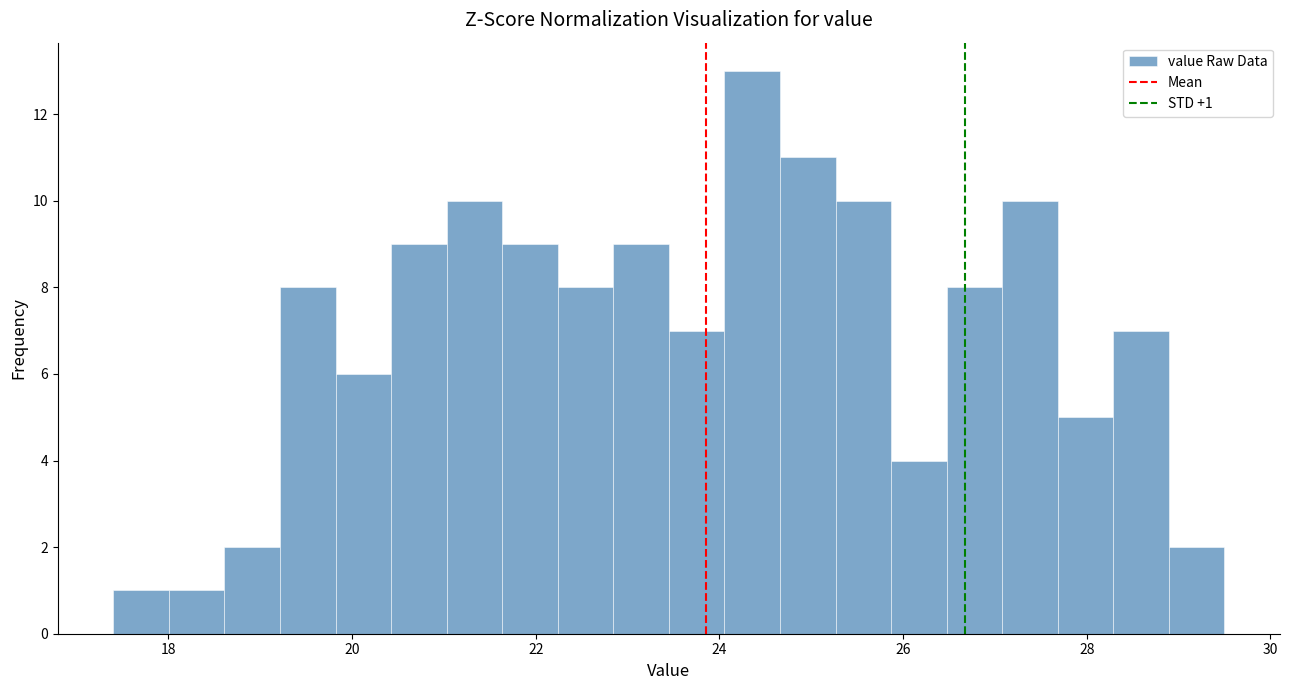

Read against the x-axis, roughly where is the centre of the tallest bar?

24.4